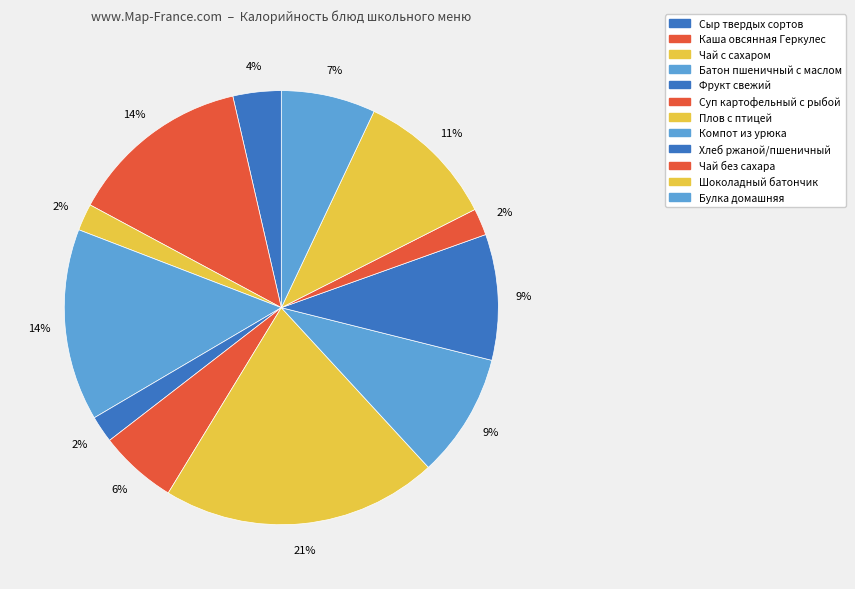

Which slice is the largest?

Плов с птицей